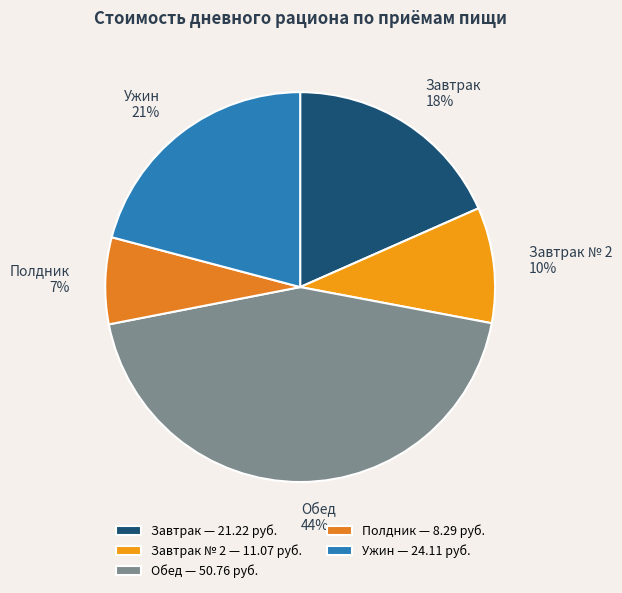

Approximately how many times larger is the value at Полдник compared to Завтрак № 2?

0.7